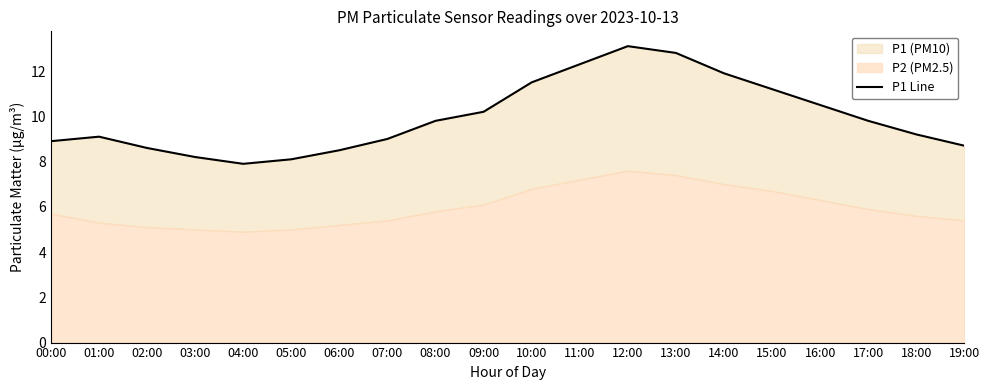

How many values are below 9?

7